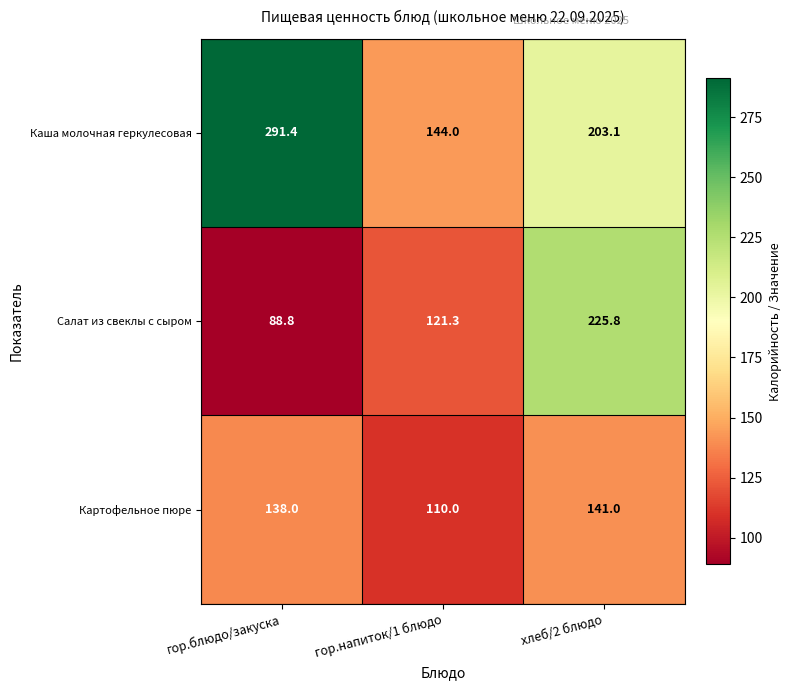

Which series has the largest total across all categories?

Каша молочная геркулесовая